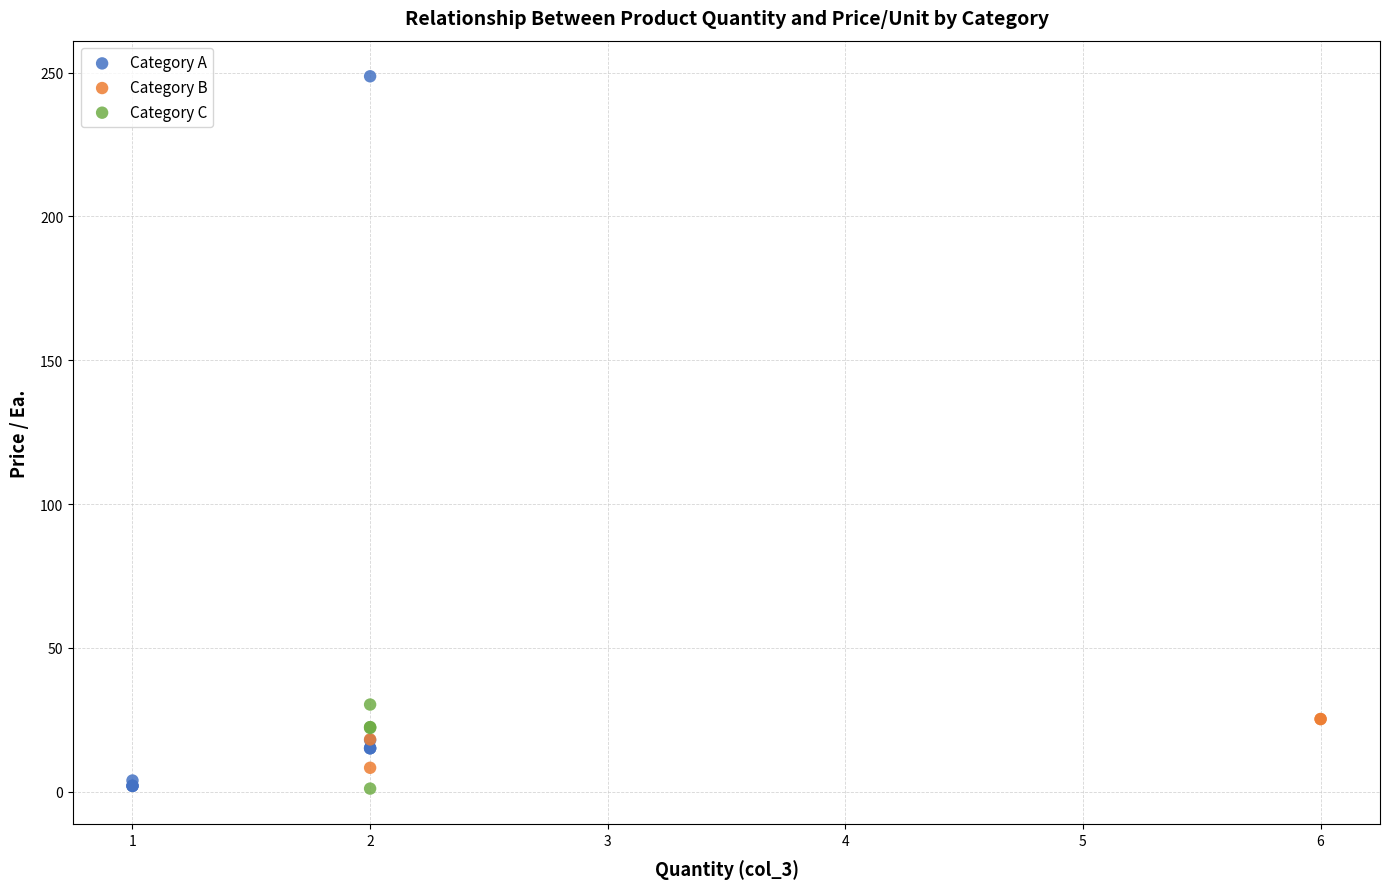

Which series contains the highest Y value?

Category A